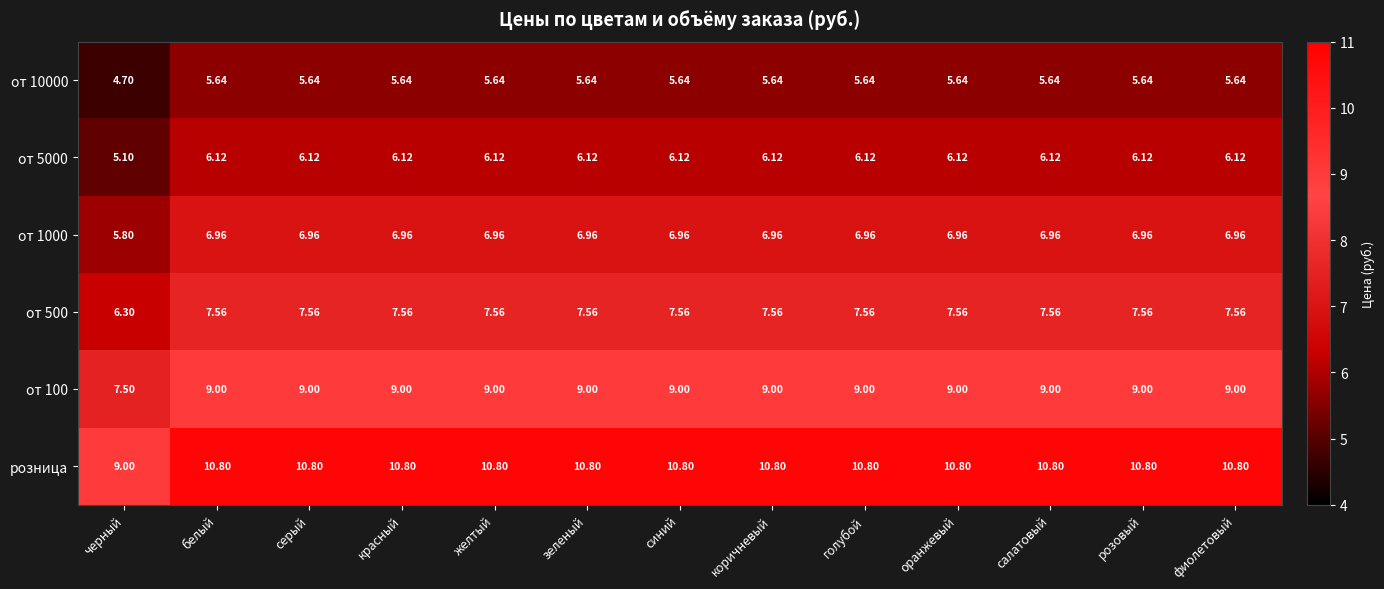

Which series has the largest total across all categories?

розница